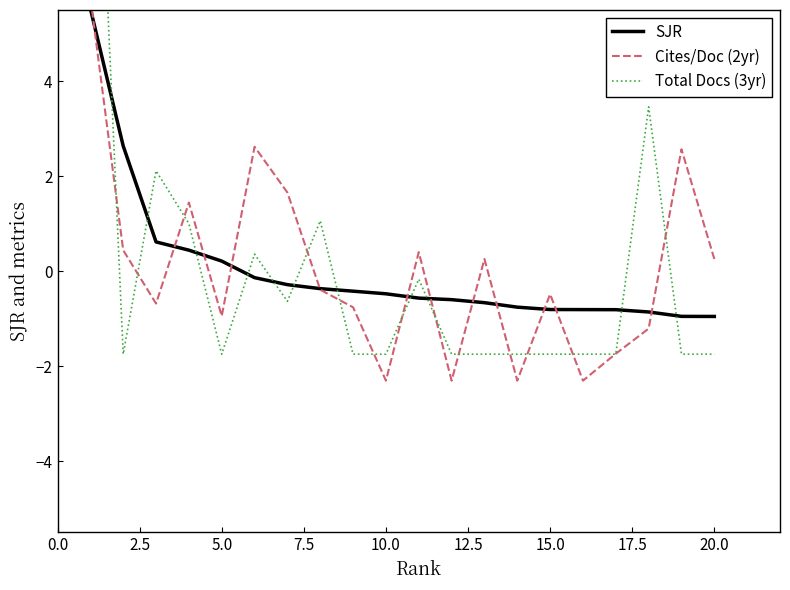

What is the maximum value for SJR?

5.5